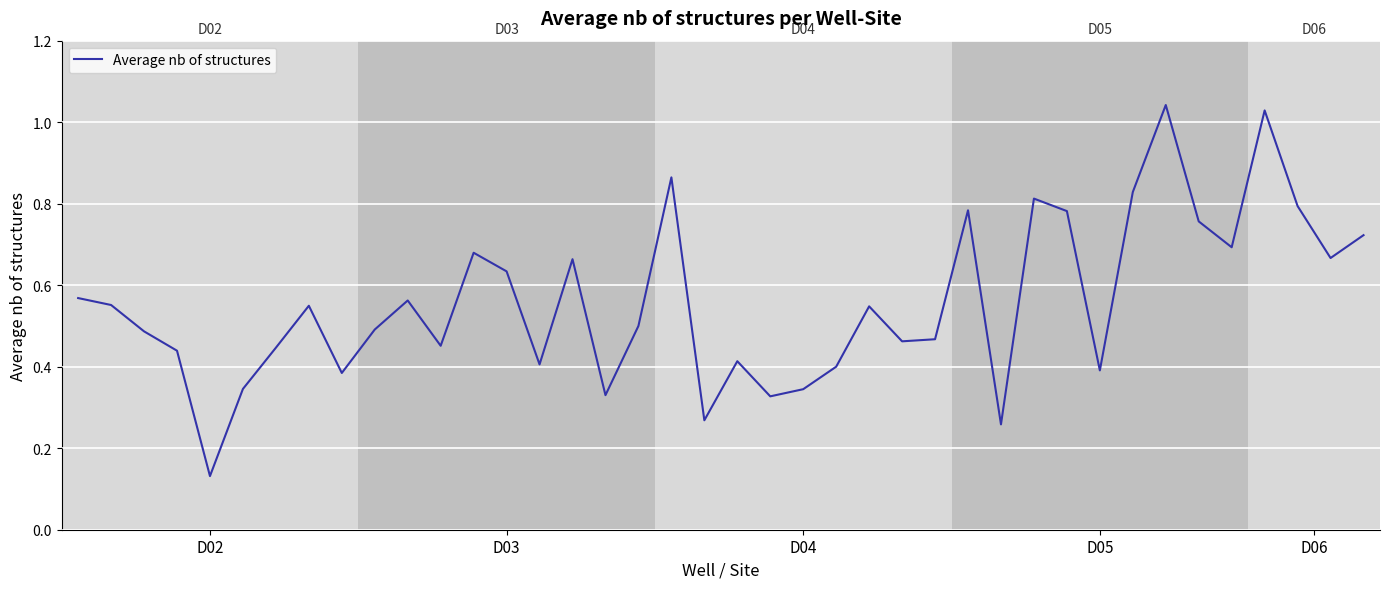

How many lines are shown in the chart?

1